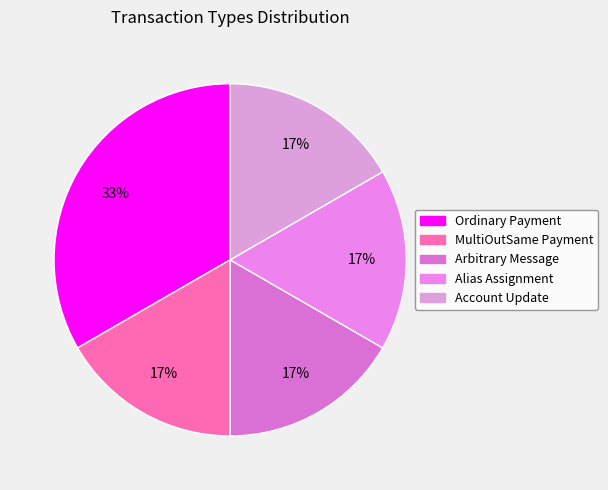

What is the largest slice in the pie chart?

Ordinary Payment